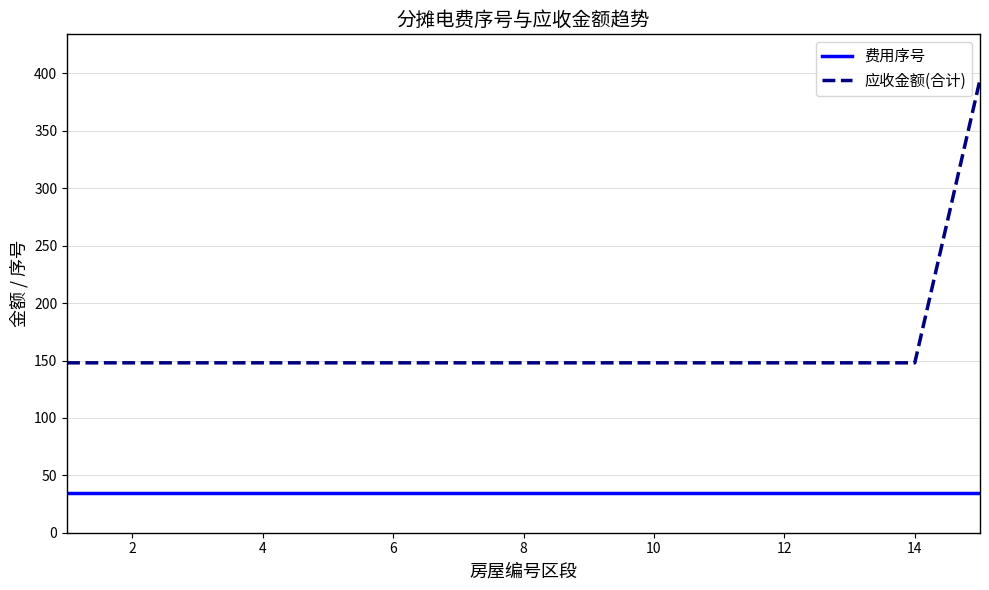

What is the smallest value displayed?

35.0